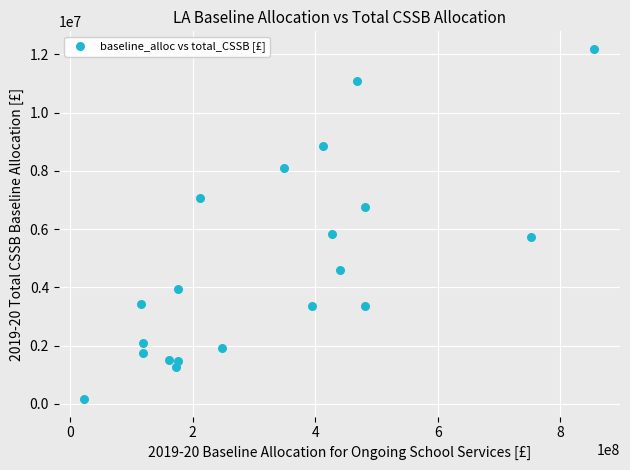

What is the range of Y values (max minus min)?

12026550.9